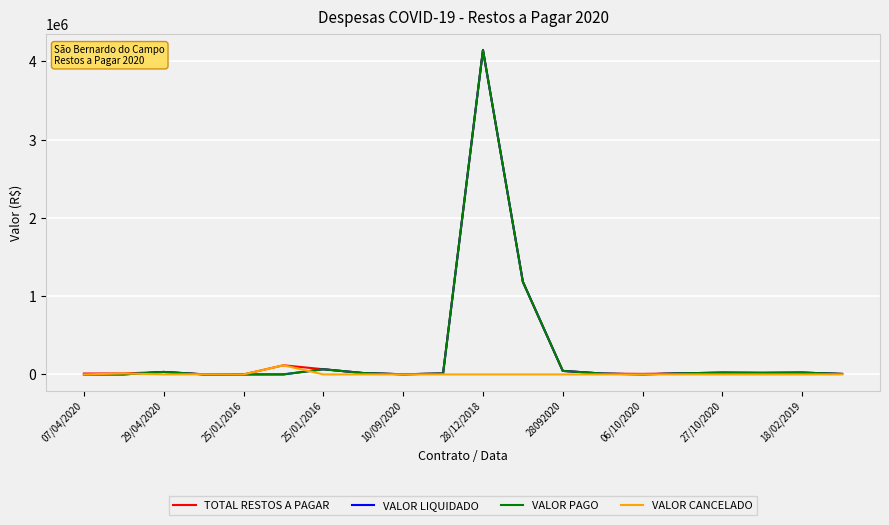

Which series has the widest spread of values?

VALOR LIQUIDADO